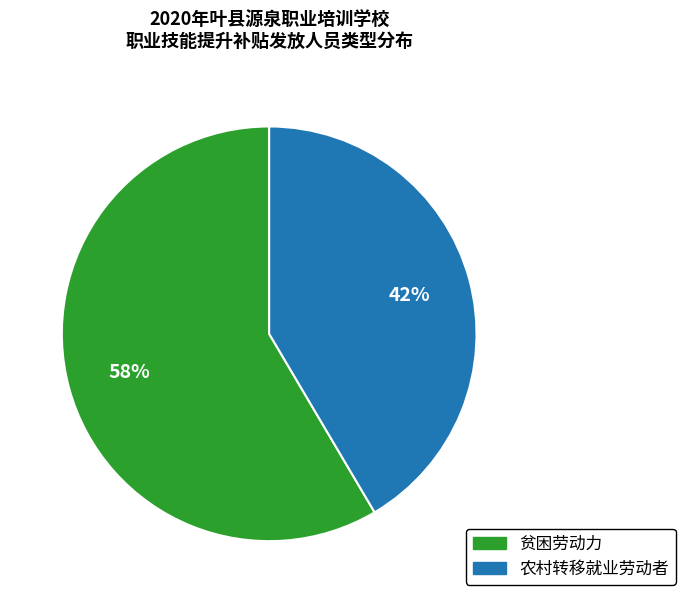

To the nearest percent, what percentage of the pie is 贫困劳动力?

58%